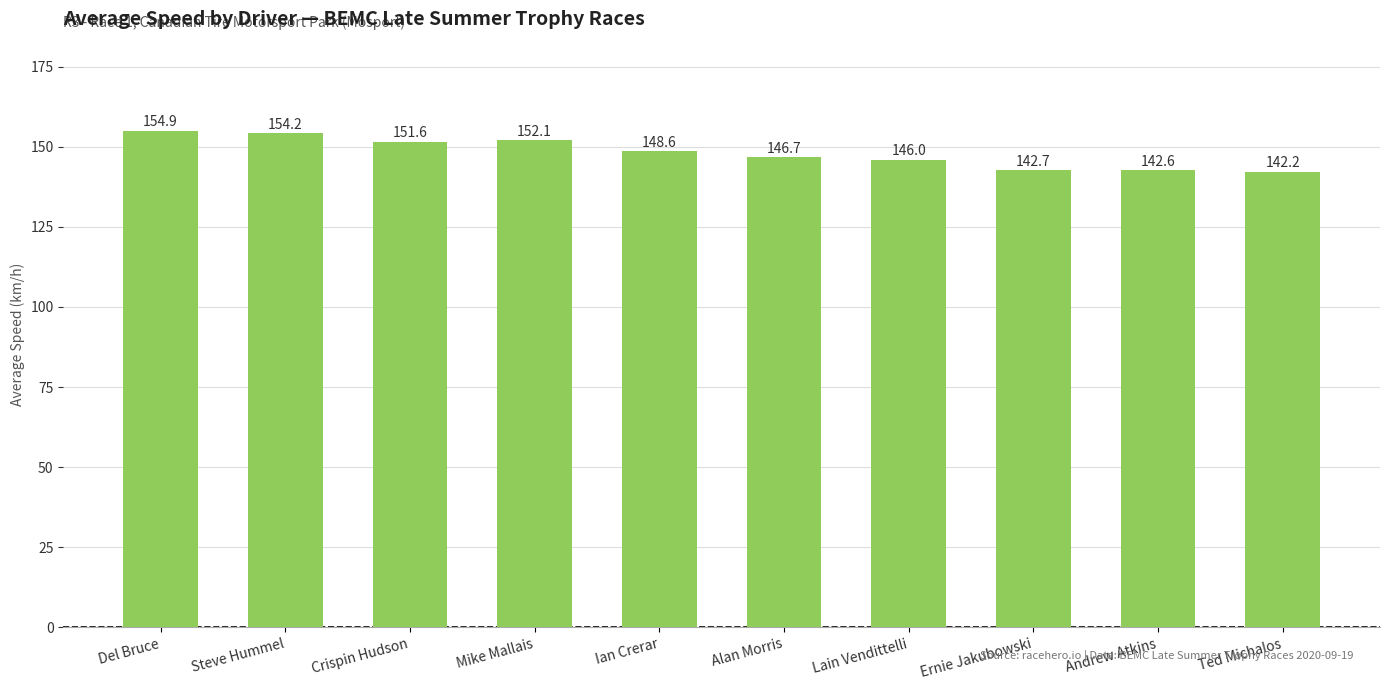

What is the label of the 10th bar from the right?

Del Bruce